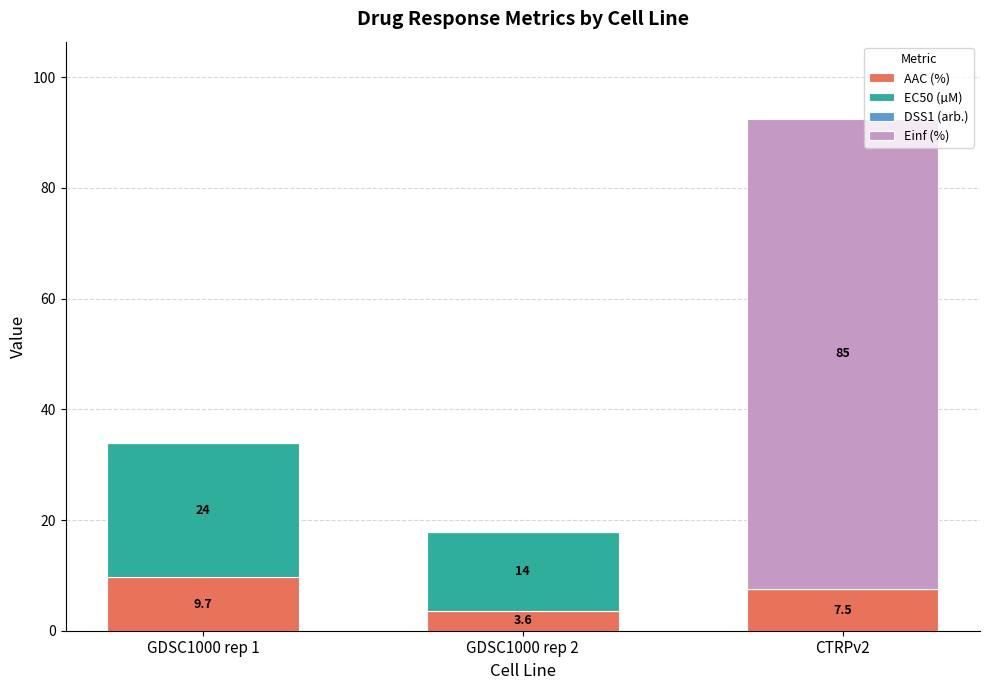

Where does the AAC (%) series first go above 7?

GDSC1000 rep 1